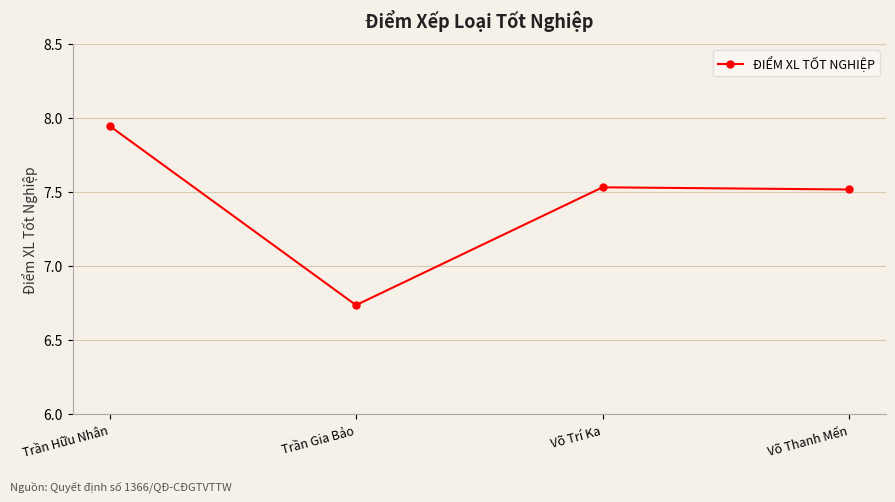

What is the label of the 2nd point from the left?

Trần Gia Bảo